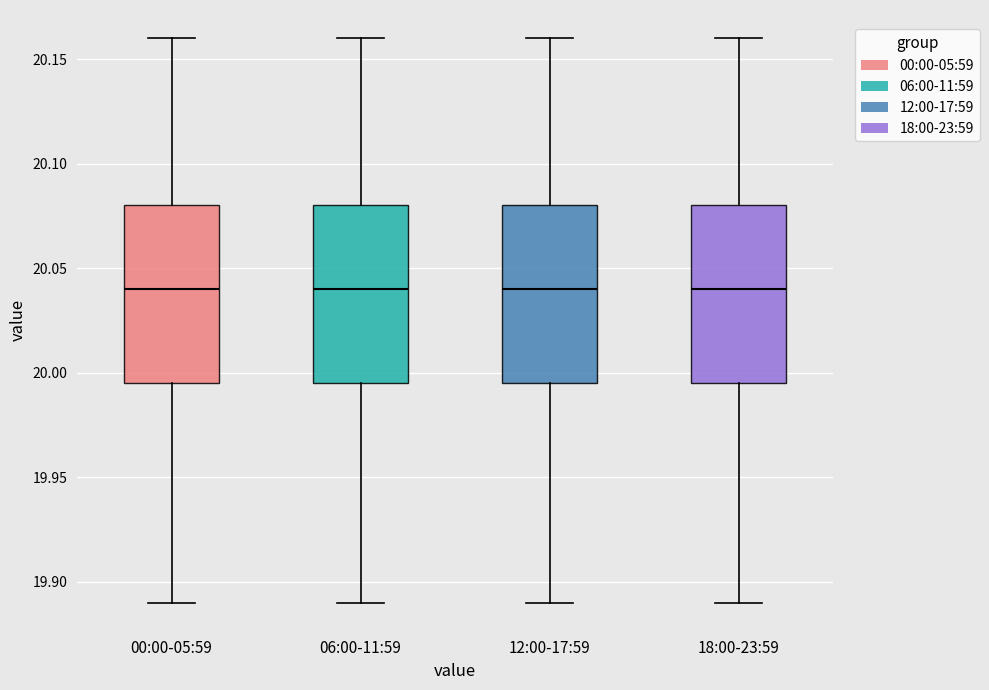

Reading left to right, read every box against the y-axis: the position of its median line, the range the box covers, and the ends of its whiskers. The values are not printed on the chart, so give them approximately, as read against the axis.

00:00-05:59: median 20.040, box 19.995 to 20.080, whiskers 19.890 to 20.160
06:00-11:59: median 20.040, box 19.995 to 20.080, whiskers 19.890 to 20.160
12:00-17:59: median 20.040, box 19.995 to 20.080, whiskers 19.890 to 20.160
18:00-23:59: median 20.040, box 19.995 to 20.080, whiskers 19.890 to 20.160